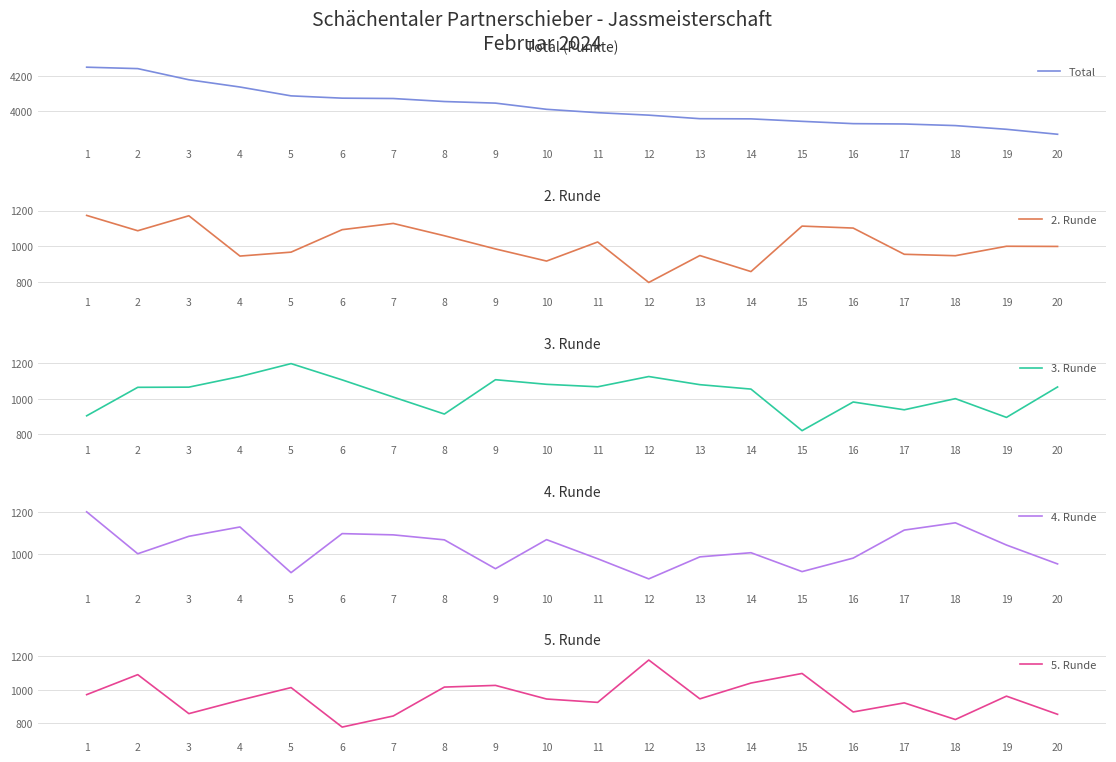

How many times do 2. Runde and 3. Runde cross each other?

7